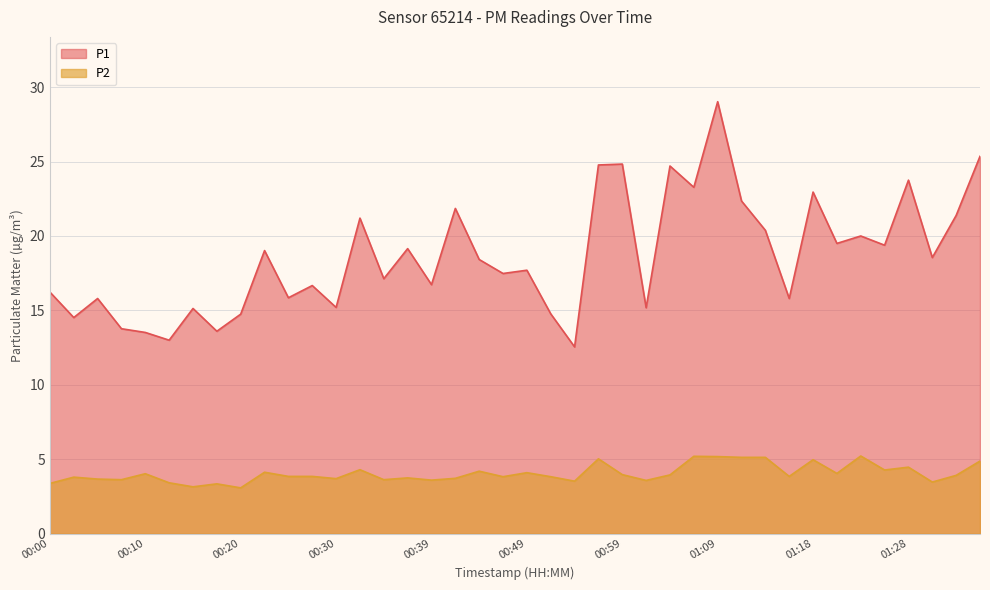

At how many categories does at least one series exceed 5?

40